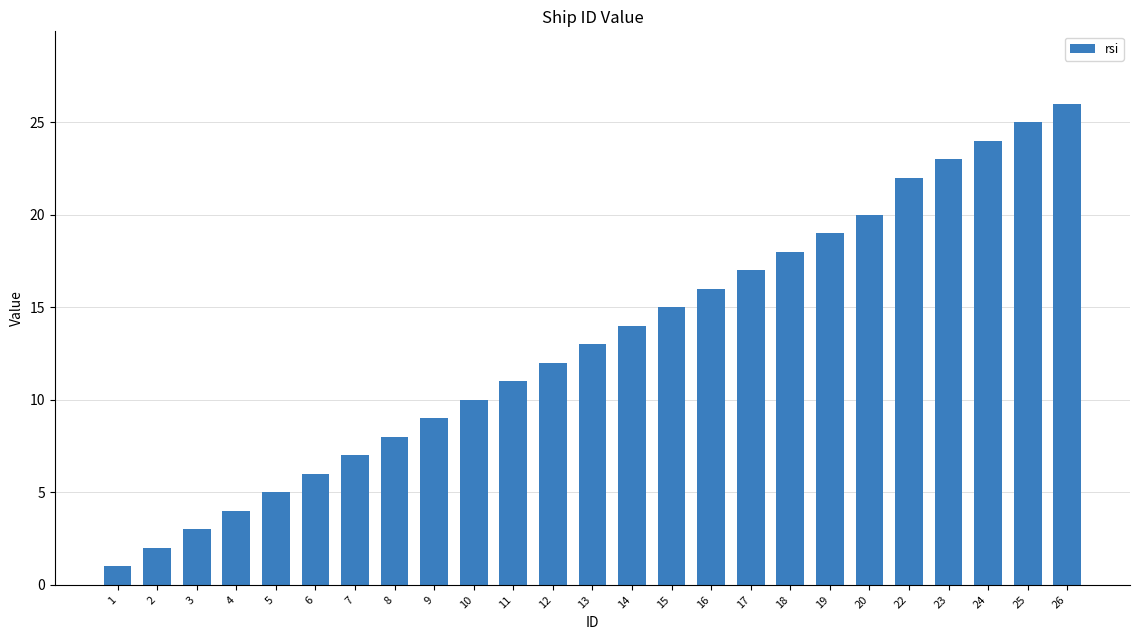

Reading right to left, what are all the values shown in this chart?

26	25	24	23	22	20	19	18	17	16	15	14	13	12	11	10	9	8	7	6	5	4	3	2	1